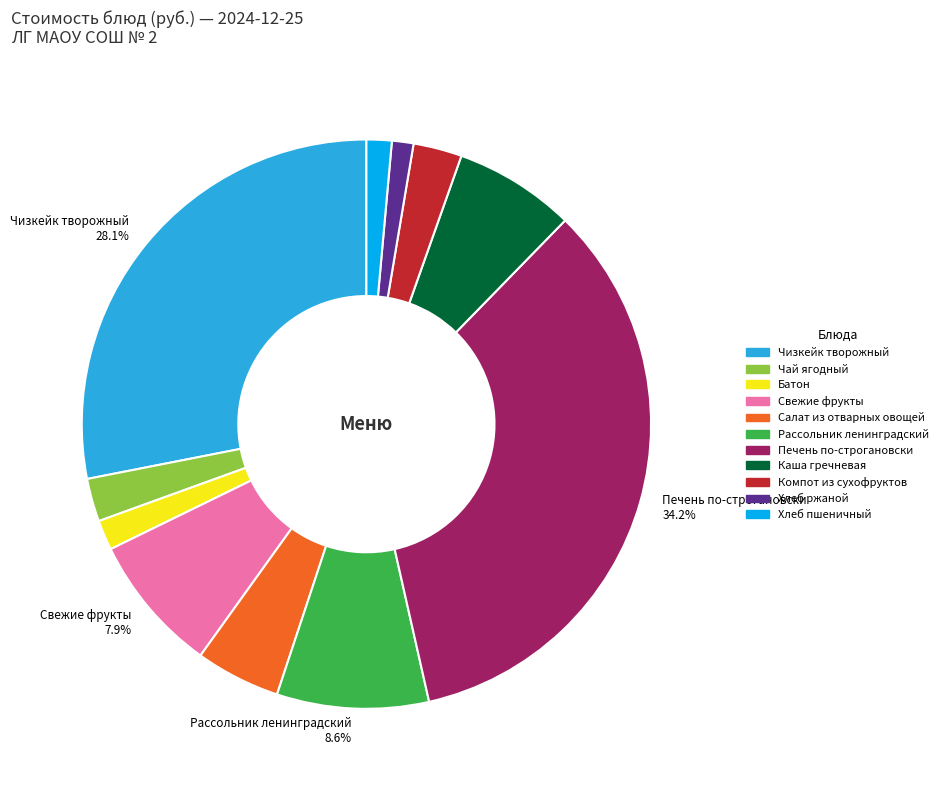

Is there any slice that represents more than half of the pie?

No